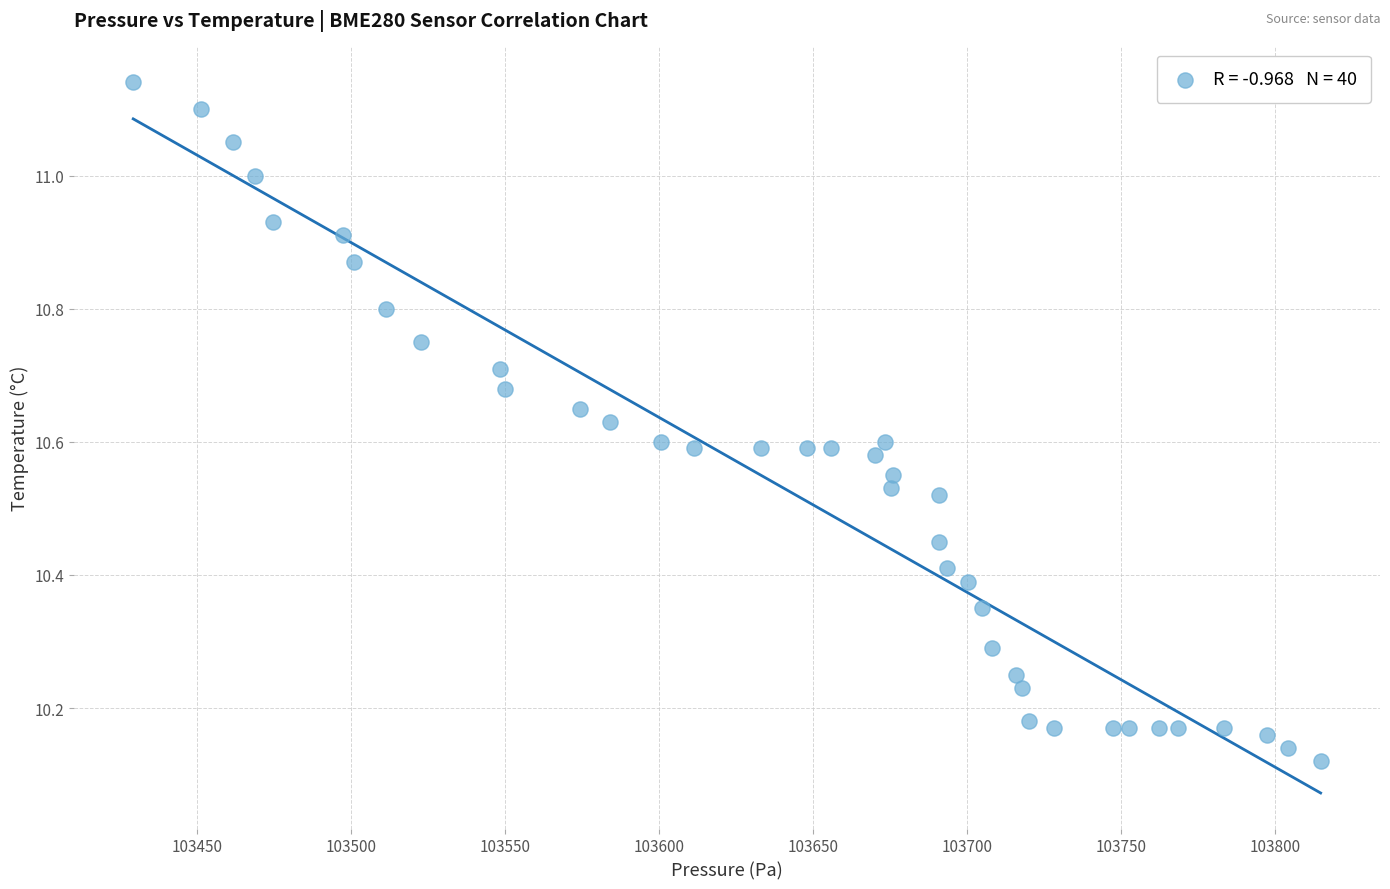

What is the range of X values (max minus min)?

385.5